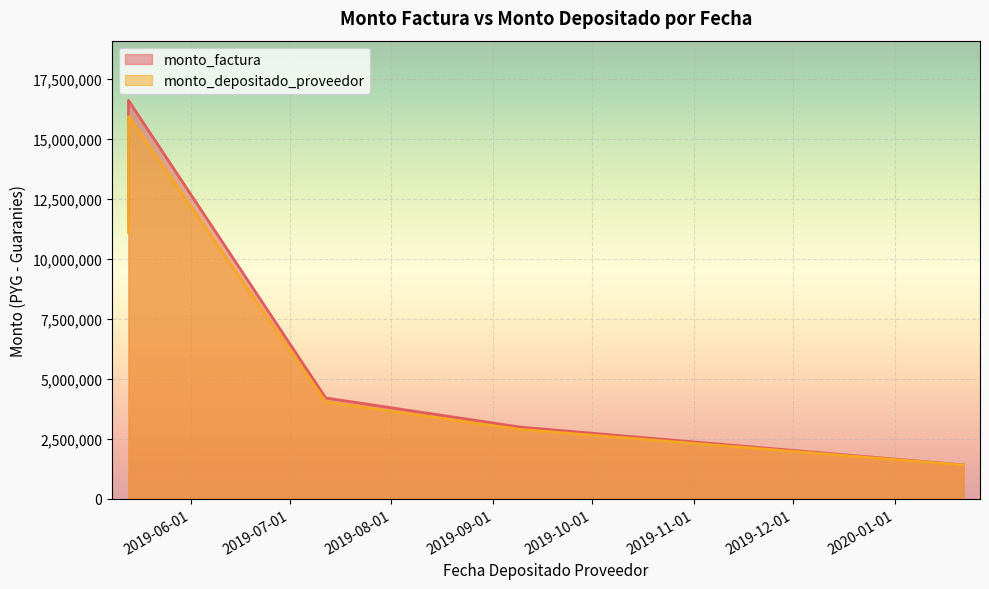

Read the monto_depositado_proveedor value at 2019-07-12, to the nearest 100.

4039000